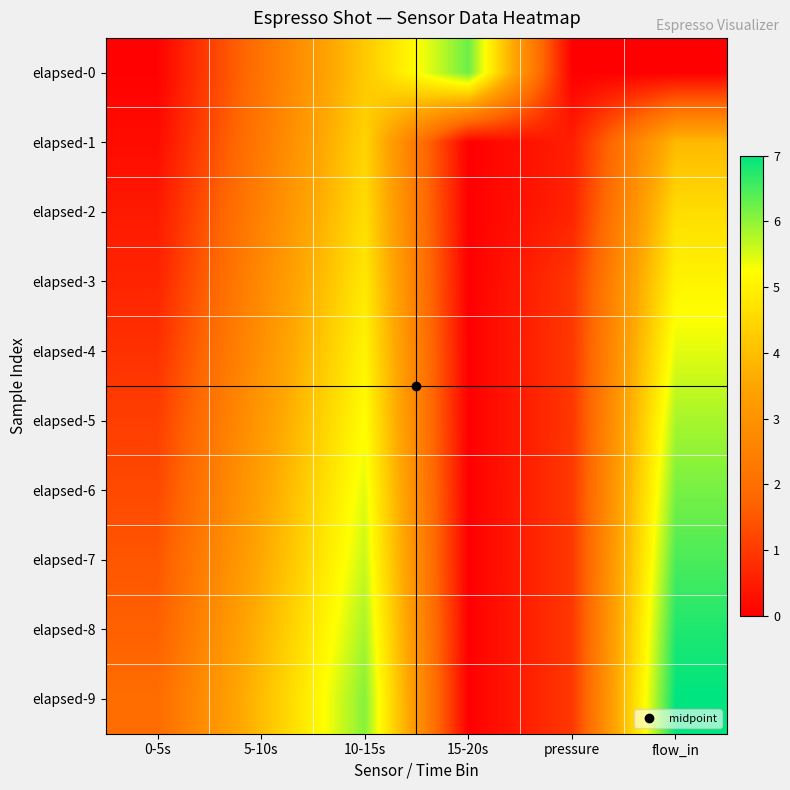

Reading left to right, transcribe all the data shown in this chart.

elapsed-0: 0-5s=0.0	5-10s=2.1	10-15s=4.2	15-20s=6.3	pressure=0.0	flow_in=0.0
elapsed-1: 0-5s=0.2	5-10s=2.3	10-15s=4.4	15-20s=0.0	pressure=0.5	flow_in=3.9
elapsed-2: 0-5s=0.4	5-10s=2.5	10-15s=4.6	15-20s=0.0	pressure=0.6	flow_in=4.6
elapsed-3: 0-5s=0.6	5-10s=2.7	10-15s=4.8	15-20s=0.0	pressure=0.9	flow_in=5.0
elapsed-4: 0-5s=0.9	5-10s=2.9	10-15s=5.0	15-20s=0.0	pressure=1.0	flow_in=5.4
elapsed-5: 0-5s=1.1	5-10s=3.1	10-15s=5.2	15-20s=0.0	pressure=0.9	flow_in=5.8
elapsed-6: 0-5s=1.3	5-10s=3.4	10-15s=5.4	15-20s=0.0	pressure=1.0	flow_in=6.2
elapsed-7: 0-5s=1.5	5-10s=3.6	10-15s=5.6	15-20s=0.0	pressure=1.0	flow_in=6.5
elapsed-8: 0-5s=1.7	5-10s=3.8	10-15s=5.8	15-20s=0.0	pressure=1.0	flow_in=6.8
elapsed-9: 0-5s=1.9	5-10s=4.0	10-15s=6.1	15-20s=0.0	pressure=1.0	flow_in=7.0